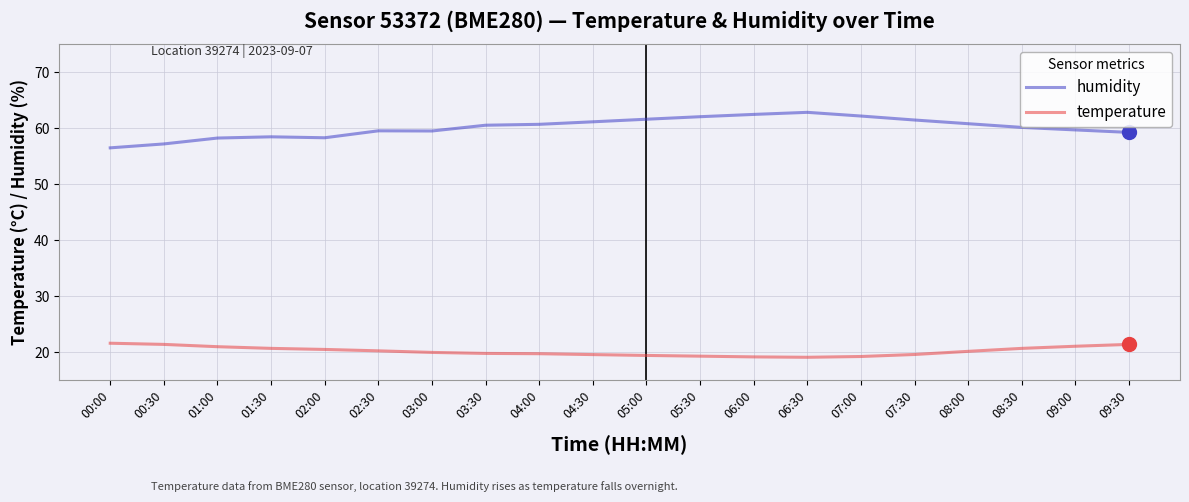

What is the highest value of the humidity series?

62.8